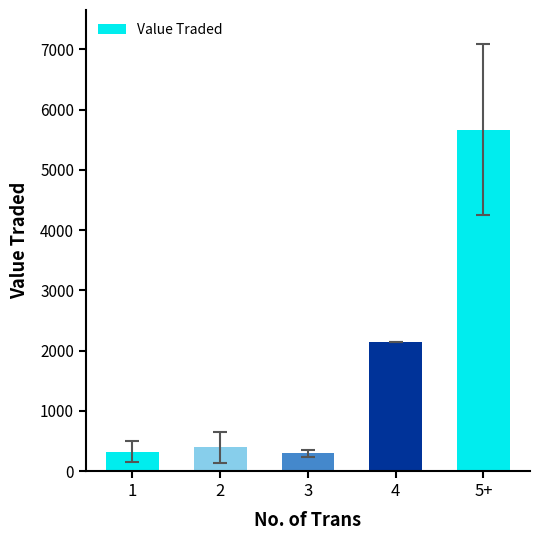

The value at 4 is 2150.0. True or false?

True